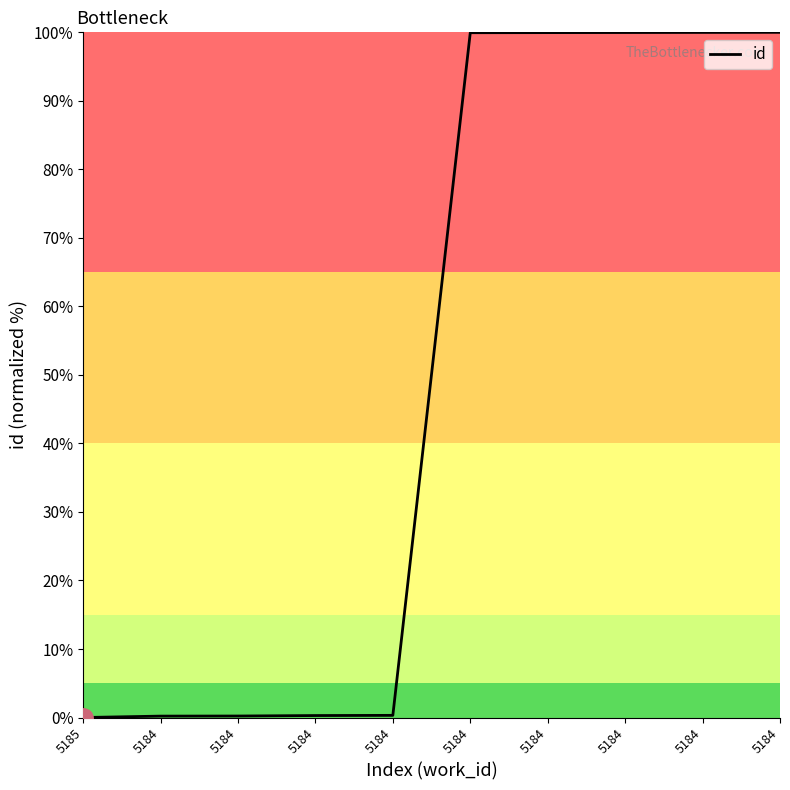

What is the difference between the maximum and second lowest values?

99.8